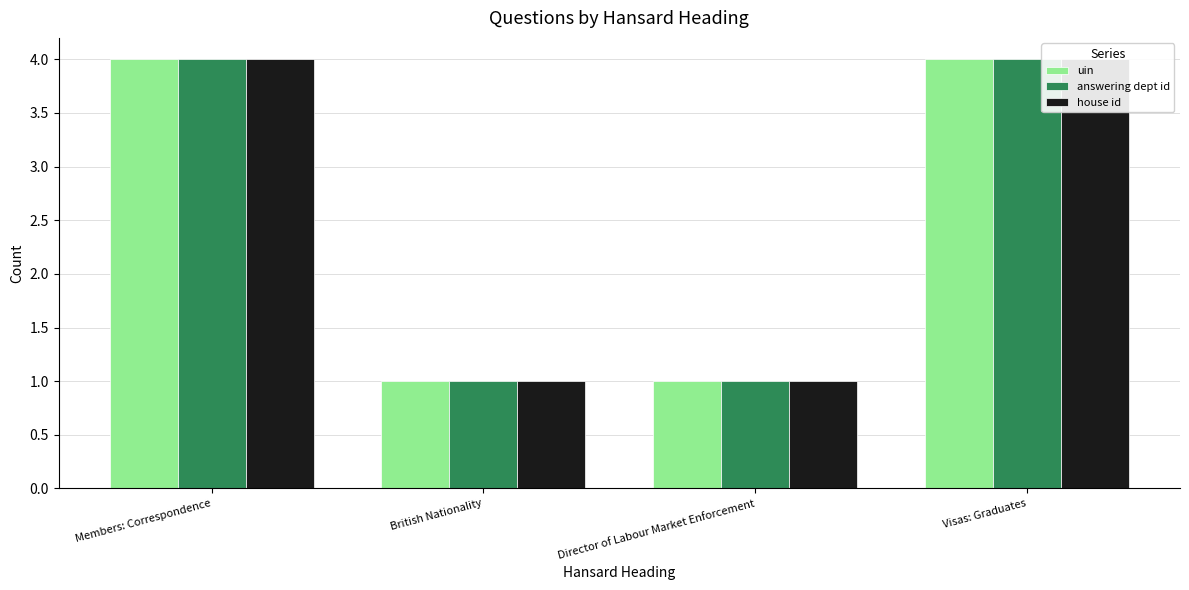

Which category has the lowest value across all series?

British Nationality